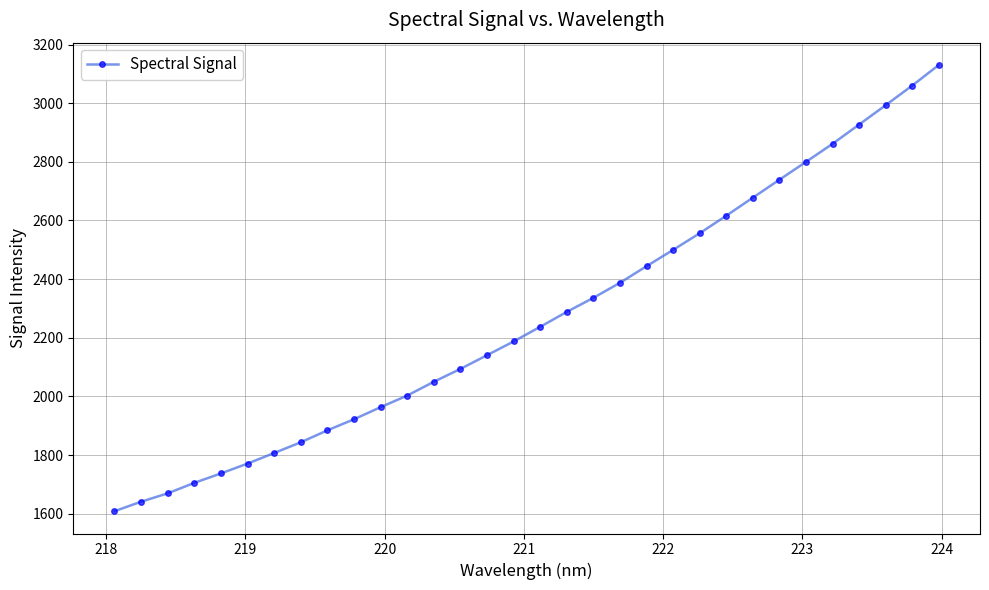

What is the maximum value shown in the chart?

3130.3